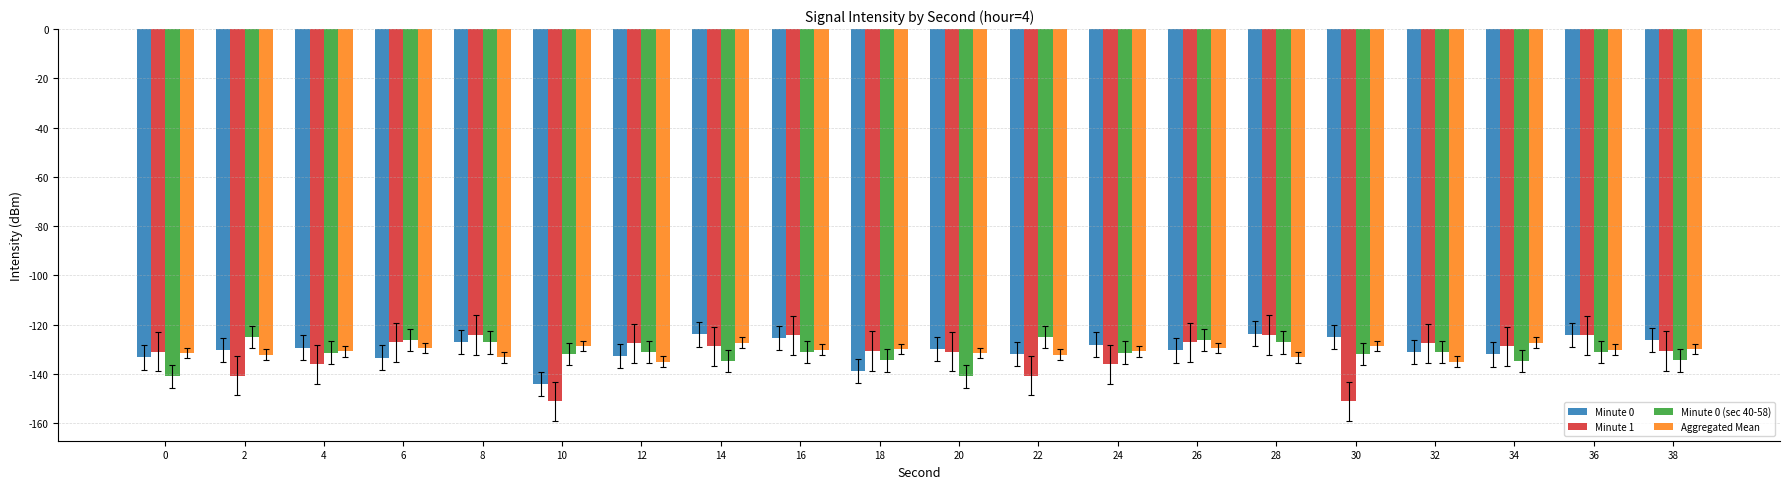

Is it true that Minute 1 equals -228.2 at 6?

False